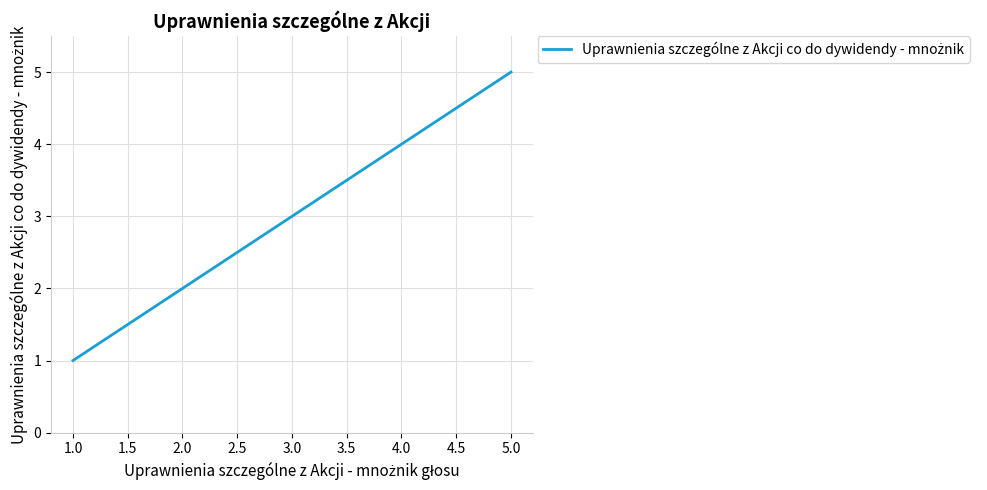

What is the greatest value displayed?

5